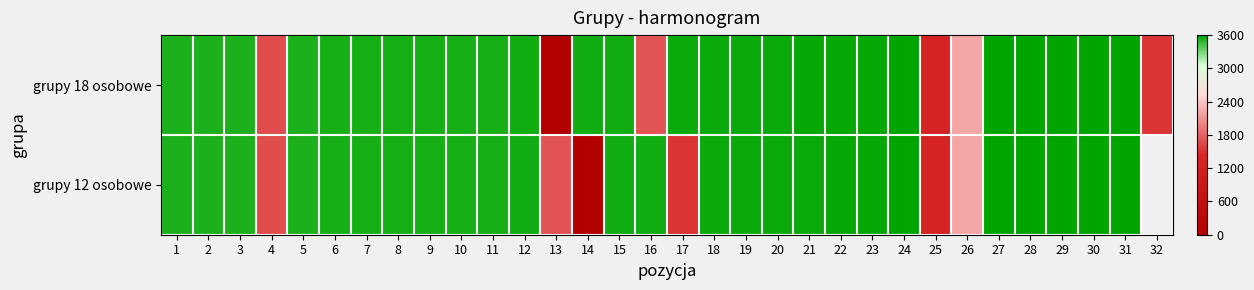

At 22, list the series in order from largest to smallest.

grupy 18 osobowe, grupy 12 osobowe